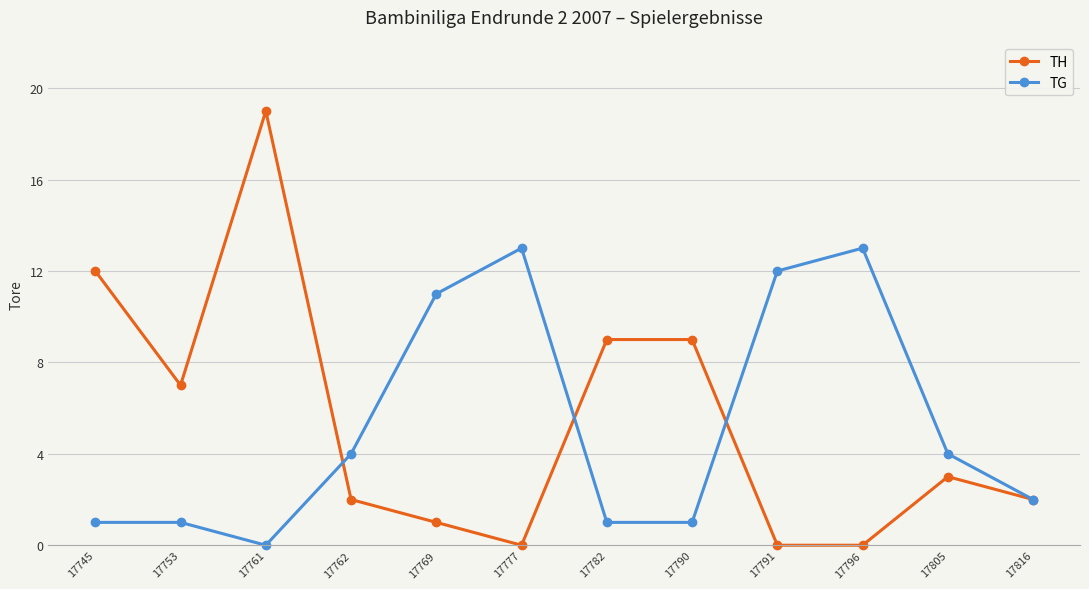

How many lines are shown in the chart?

2